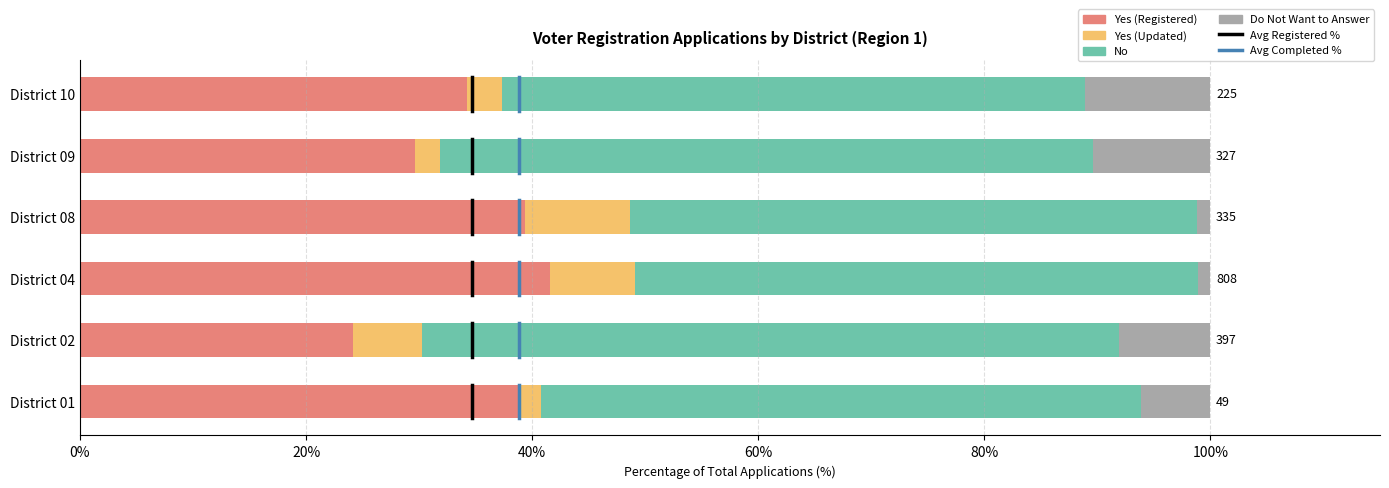

What is the average value of the Yes (Registered) series?

34.6